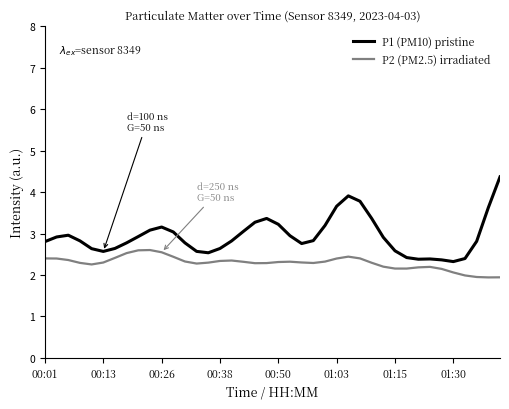

True or false: P1 (PM10) pristine and P2 (PM2.5) irradiated cross at least once.

False